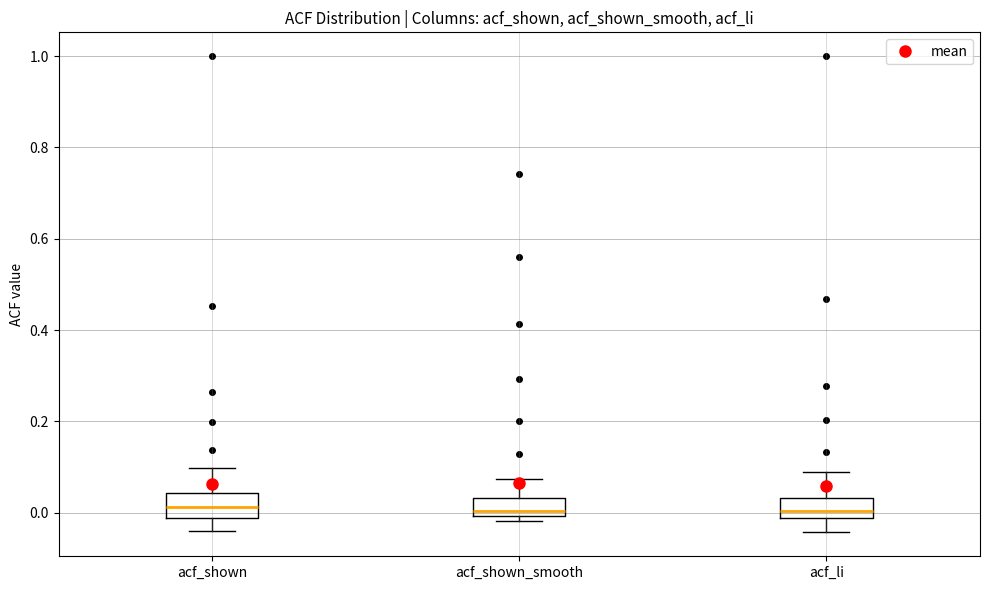

Where is the upper edge of the box for acf_shown_smooth on the y-axis? The values are not printed on the chart, so give them approximately, as read against the axis.

0.04